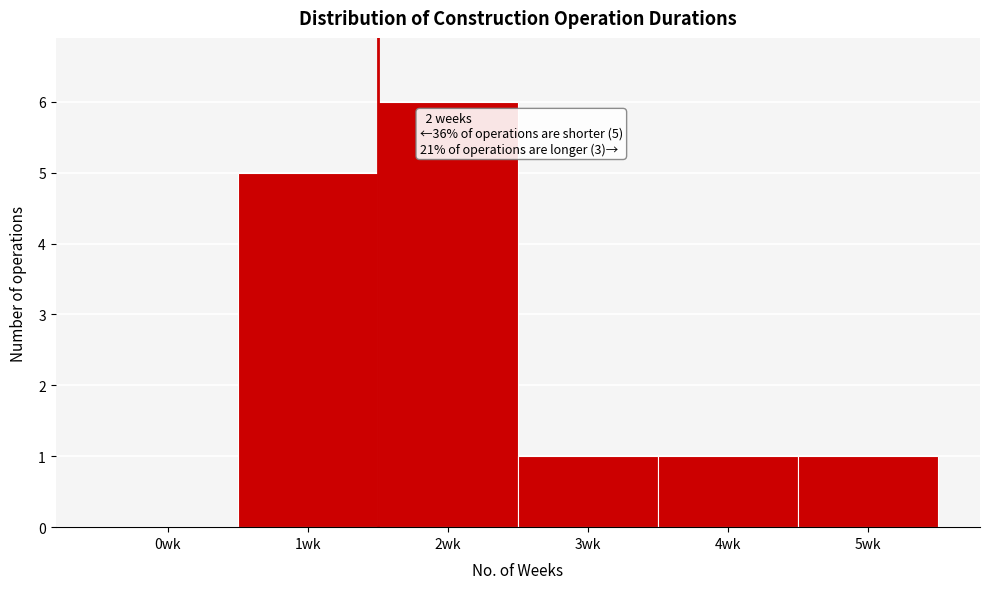

Reading left to right, extract all data points from this chart.

0wk=0	1wk=5	2wk=6	3wk=1	4wk=1	5wk=1